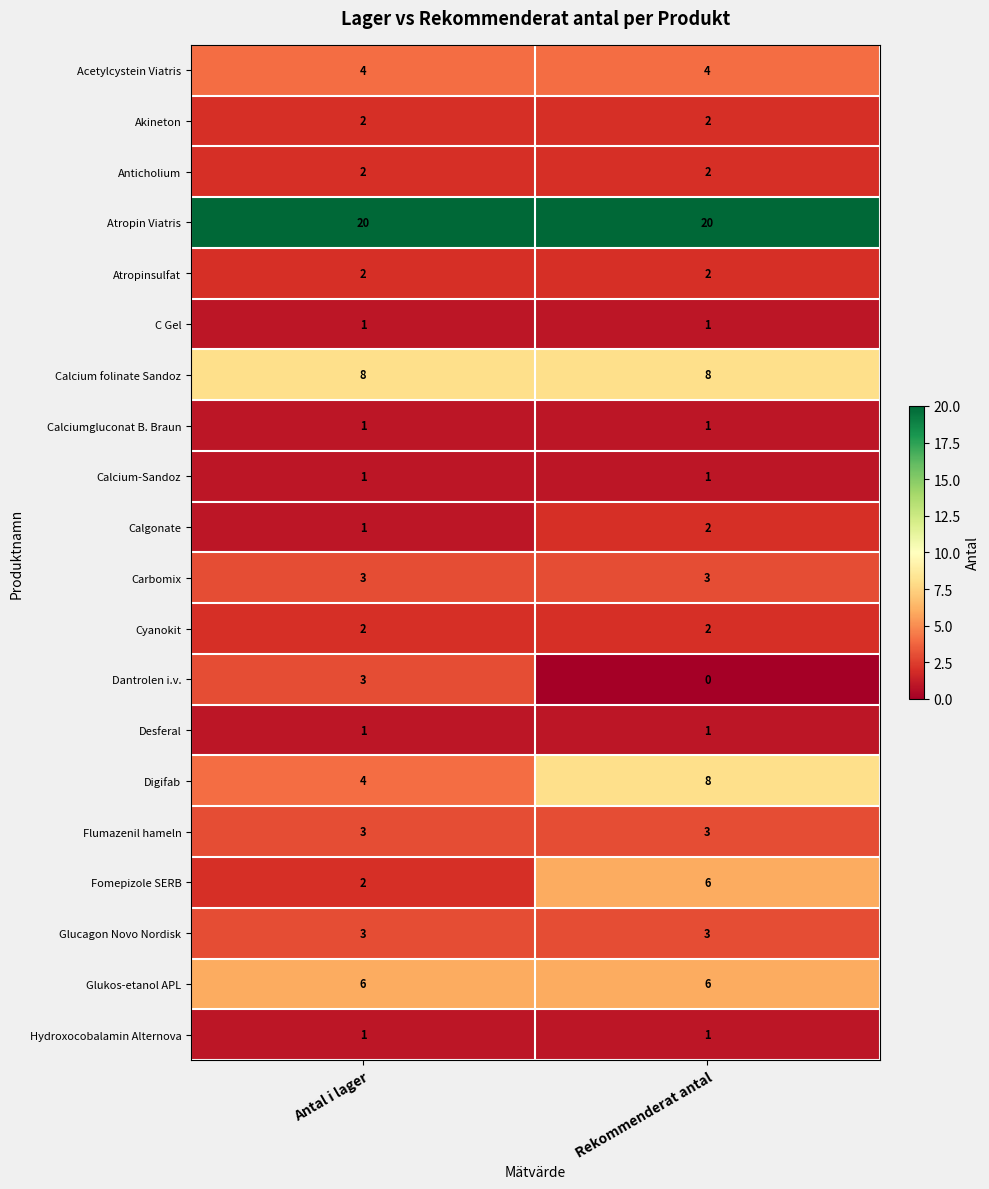

Which label corresponds to the smallest value in the chart?

Rekommenderat antal